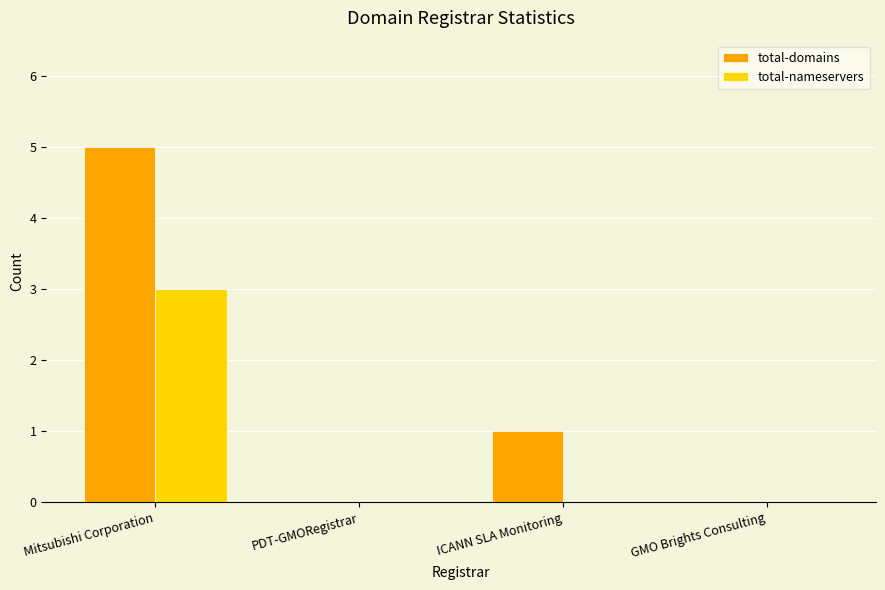

Which category has the highest value across all series?

Mitsubishi Corporation